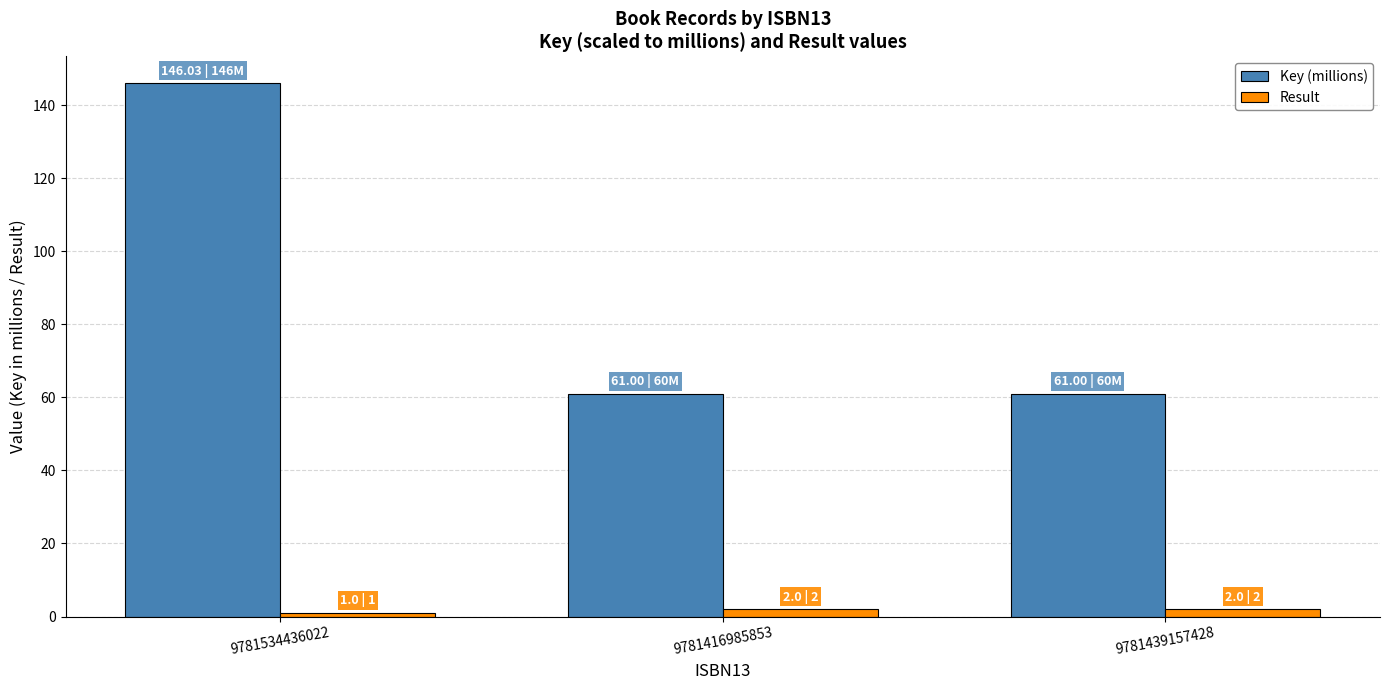

Does the chart contain any negative values?

No